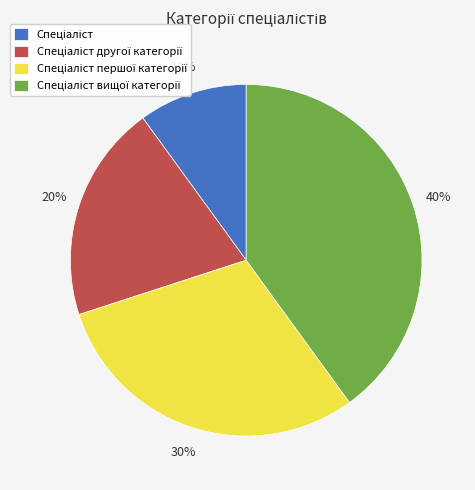

How many segments does this pie chart have?

4